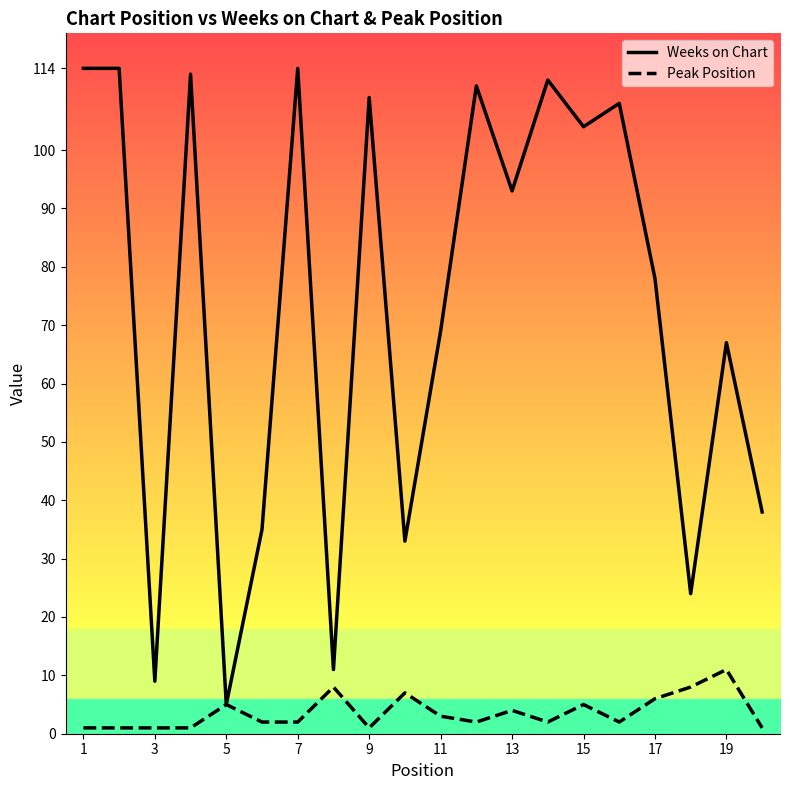

Which series has the widest spread of values?

Weeks on Chart